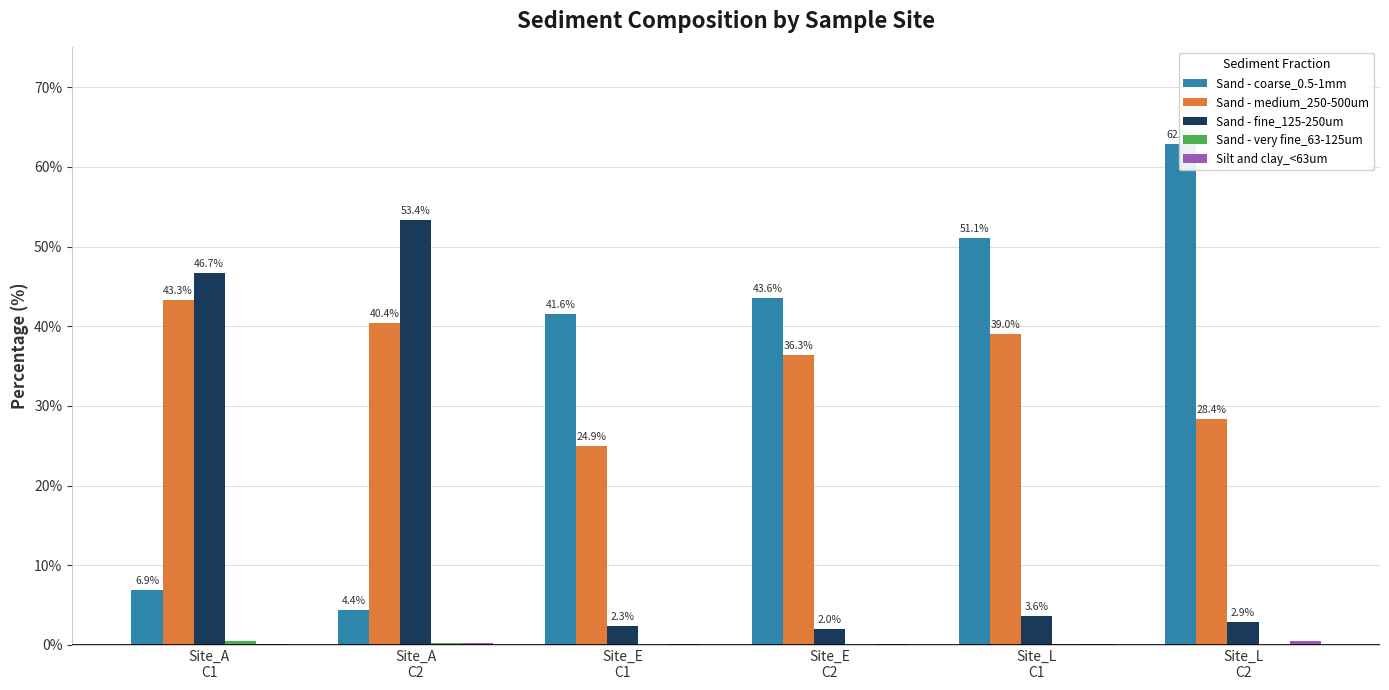

Does the chart contain stacked bars?

No